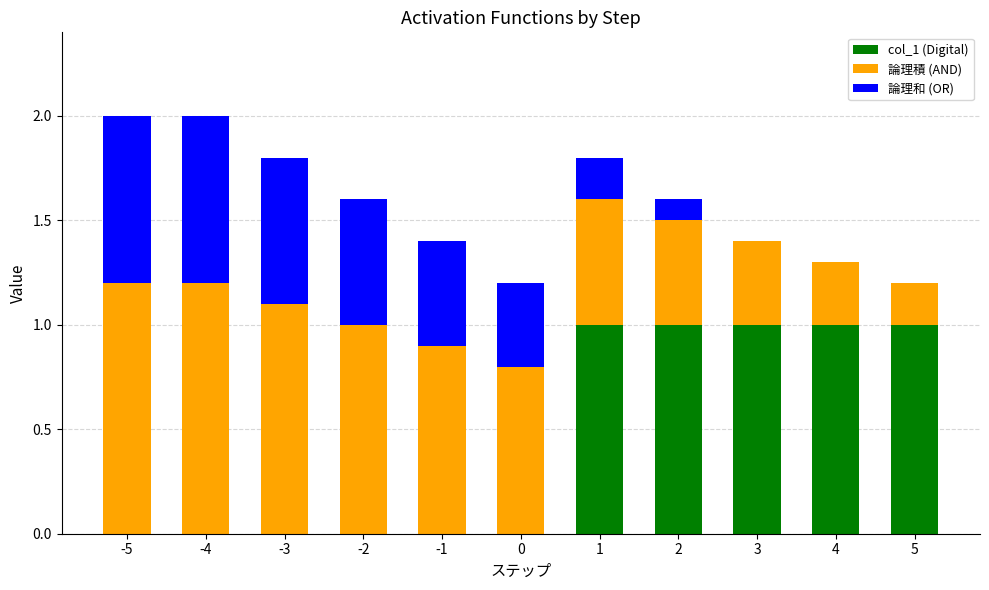

Is it true that col_1 (Digital) equals 1.0 at 2?

True